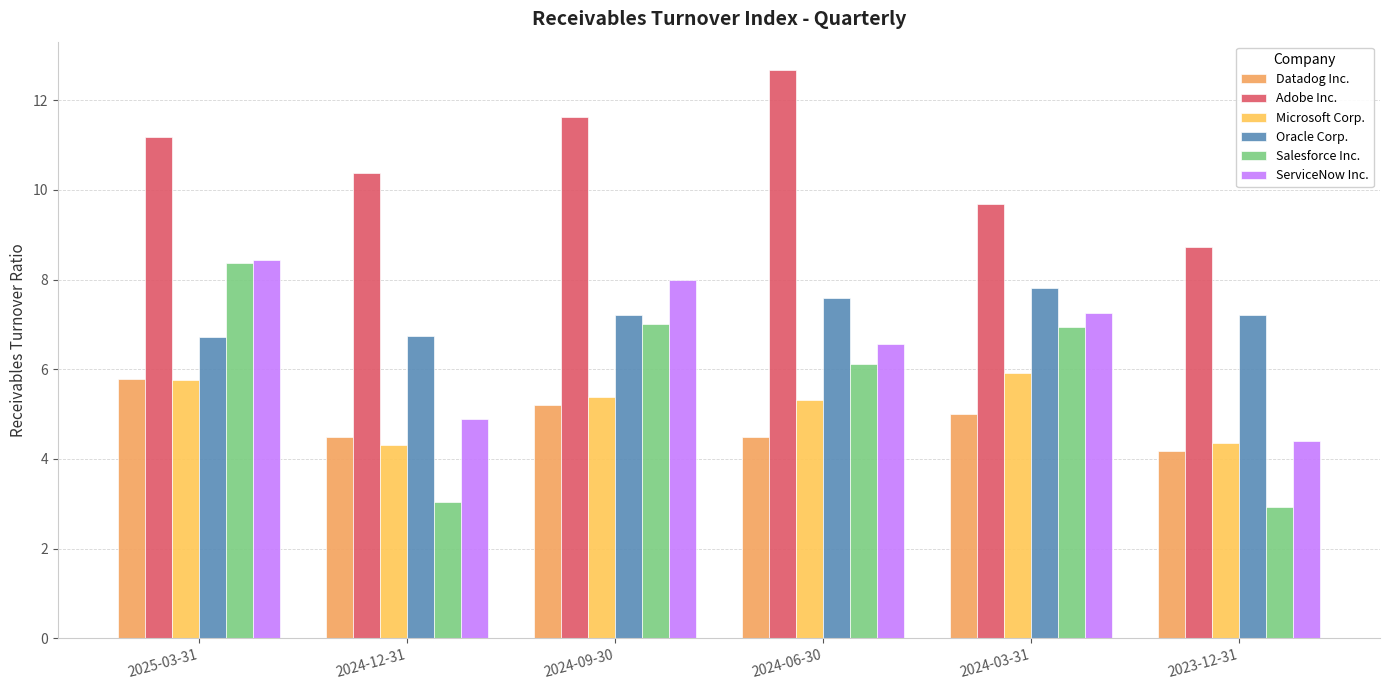

How many data points in Oracle Corp. are above 7?

4